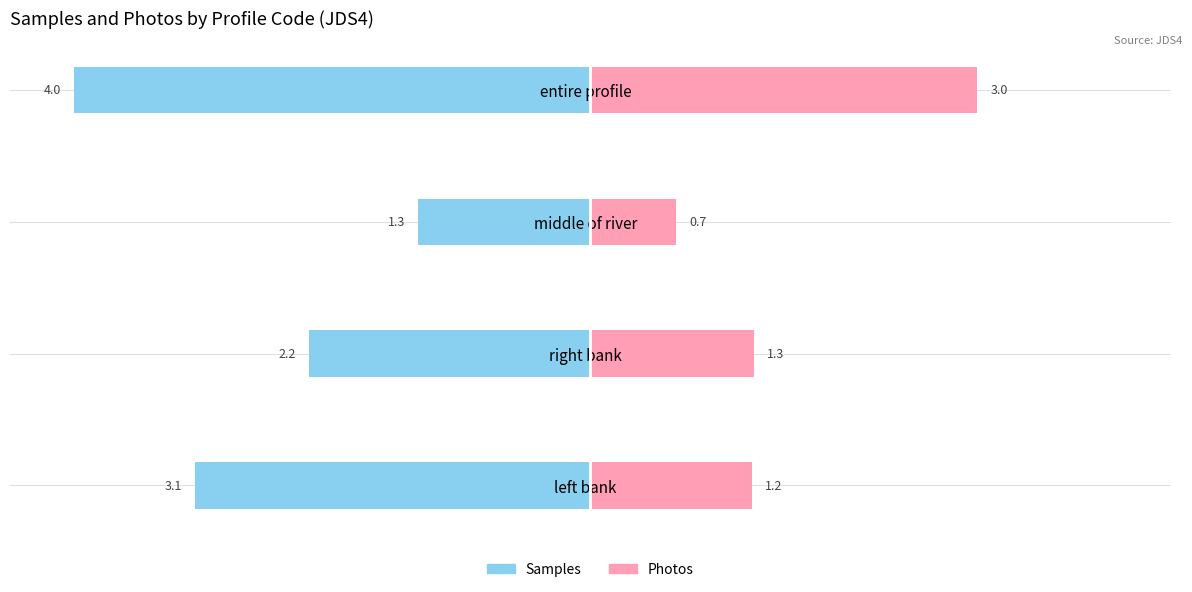

Are the bars grouped side by side (vs. stacked)?

Yes